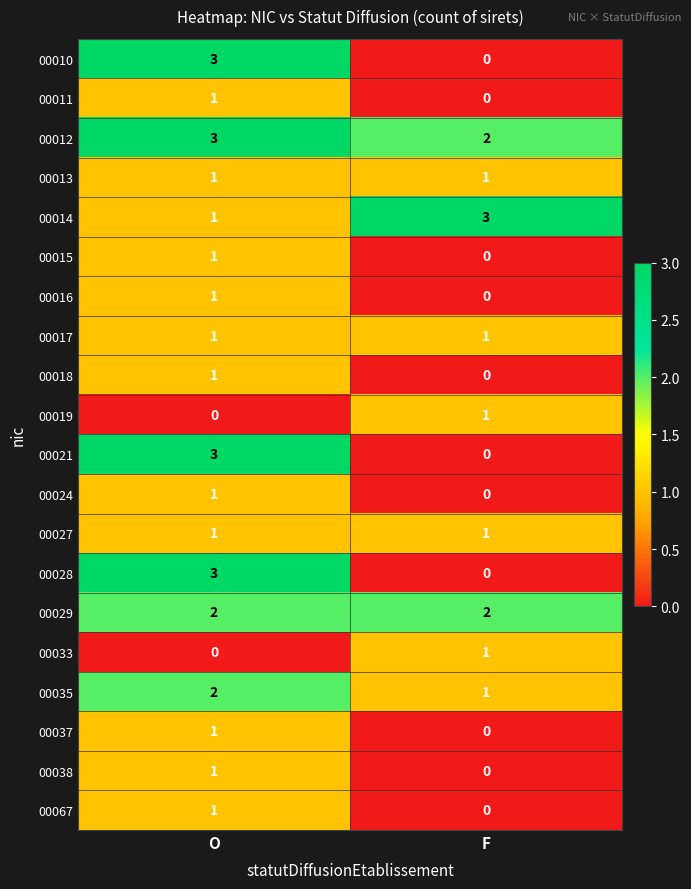

At which category is the sum across all series the highest?

O